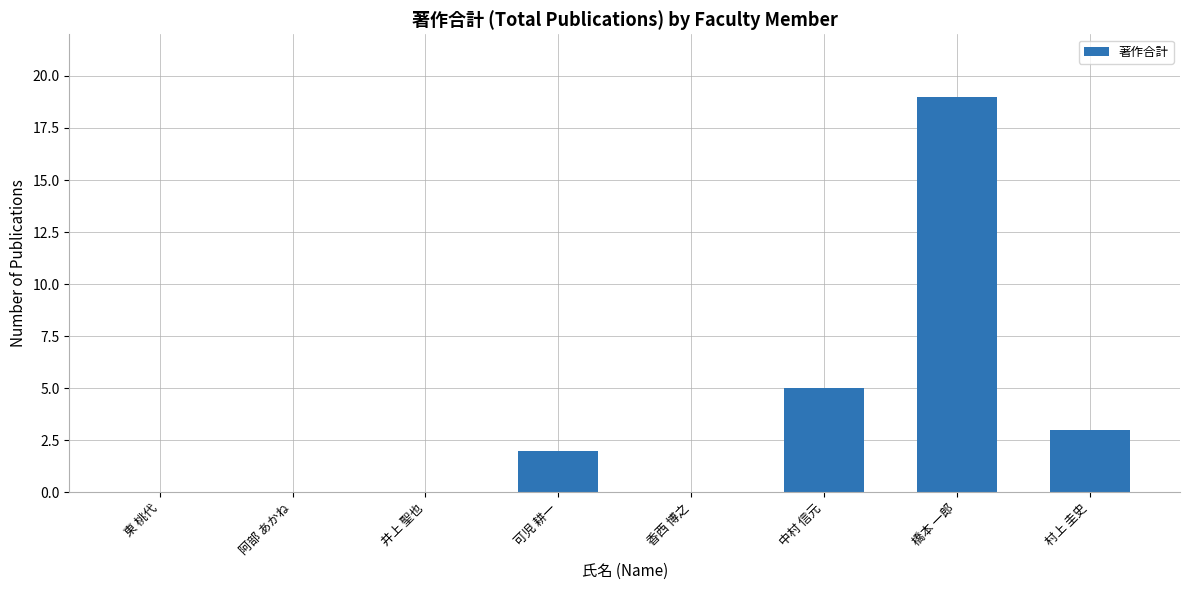

What is the average value?

4